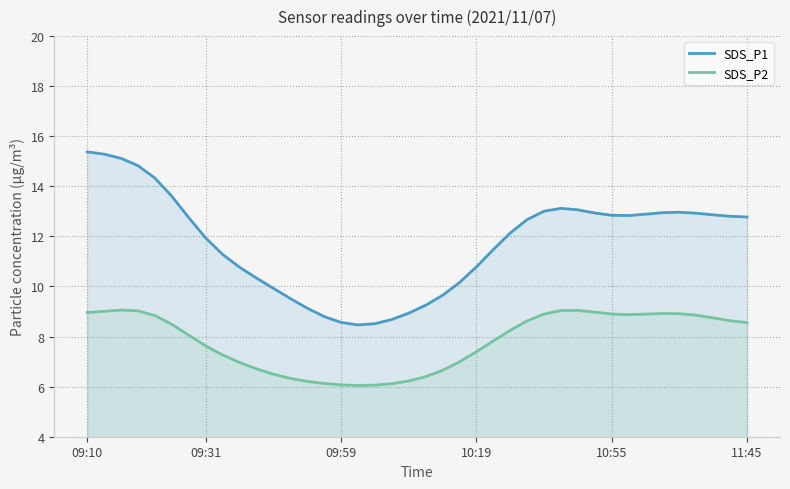

Rank the series by their maximum value, from lowest to highest.

SDS_P2, SDS_P1